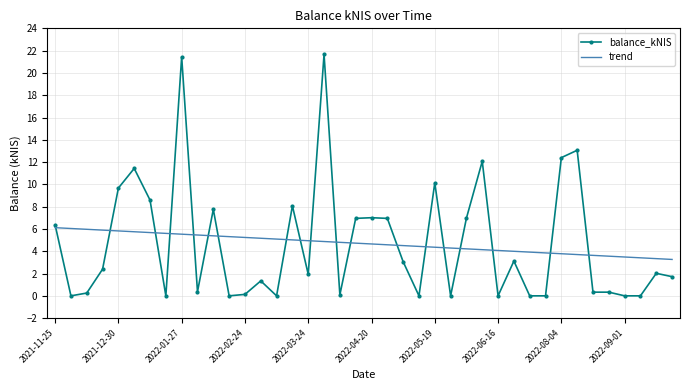

What is the average value of the trend series?

4.7